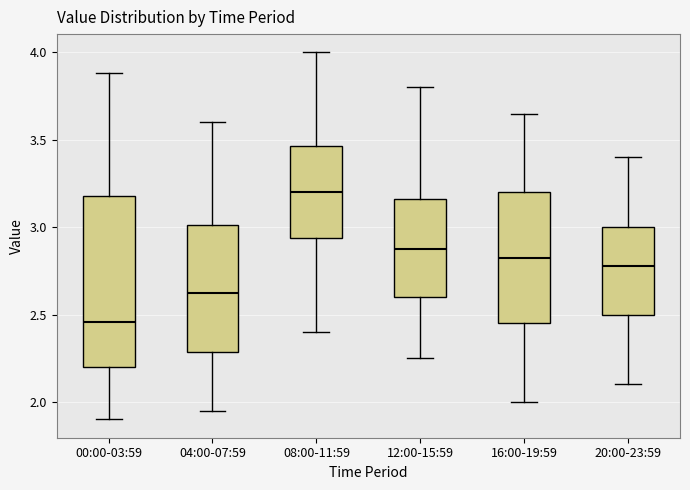

Comparing the boxes themselves (not the whiskers), which one is the tallest?

00:00-03:59